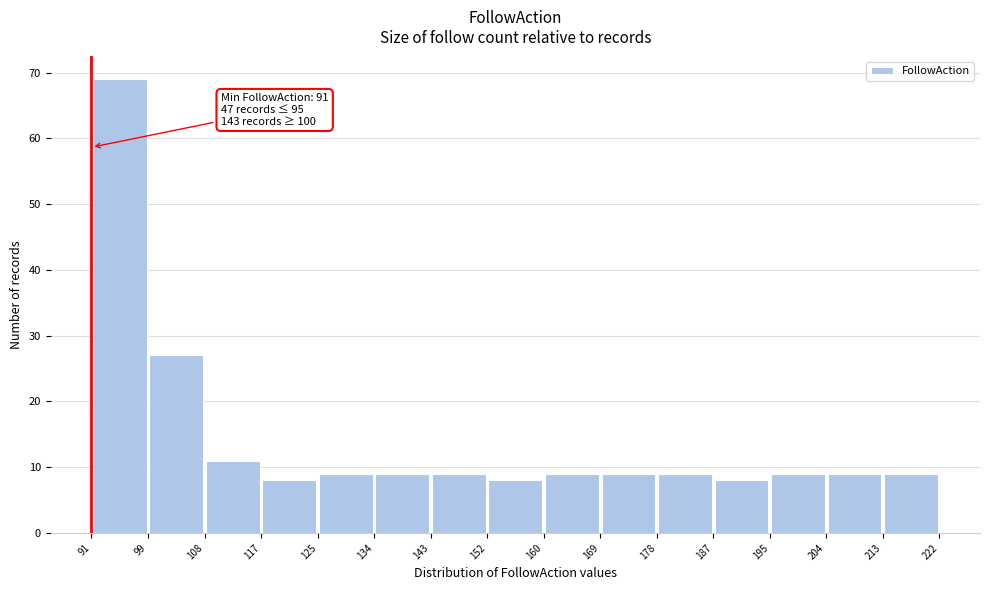

Over which range of the x-axis is the bar tallest?

91 to 99